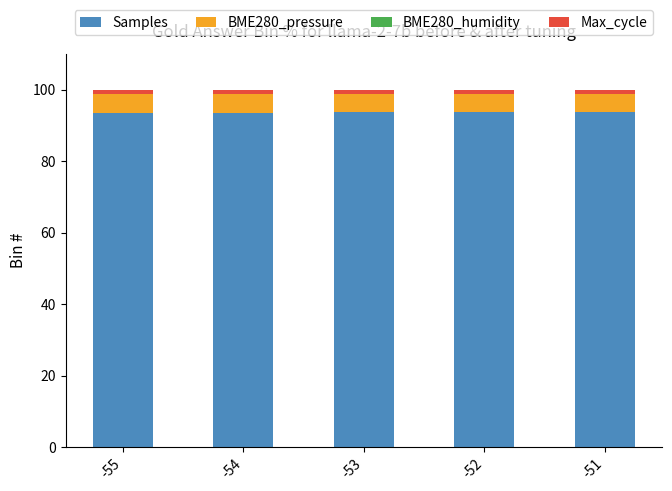

True or false: Samples has a value of 93.4 at -54.

True